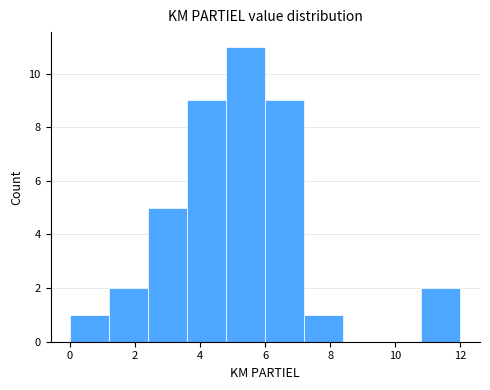

Reading left to right, list every bar in this chart as the range it spans on the x-axis followed by its height. The values are not printed on the chart, so give them approximately, as read against the axis.

0.0 to 1.2: 1
1.2 to 2.4: 2
2.4 to 3.6: 5
3.6 to 4.8: 9
4.8 to 6.0: 11
6.0 to 7.2: 9
7.2 to 8.4: 1
8.4 to 9.6: 0
9.6 to 10.8: 0
10.8 to 12.0: 2